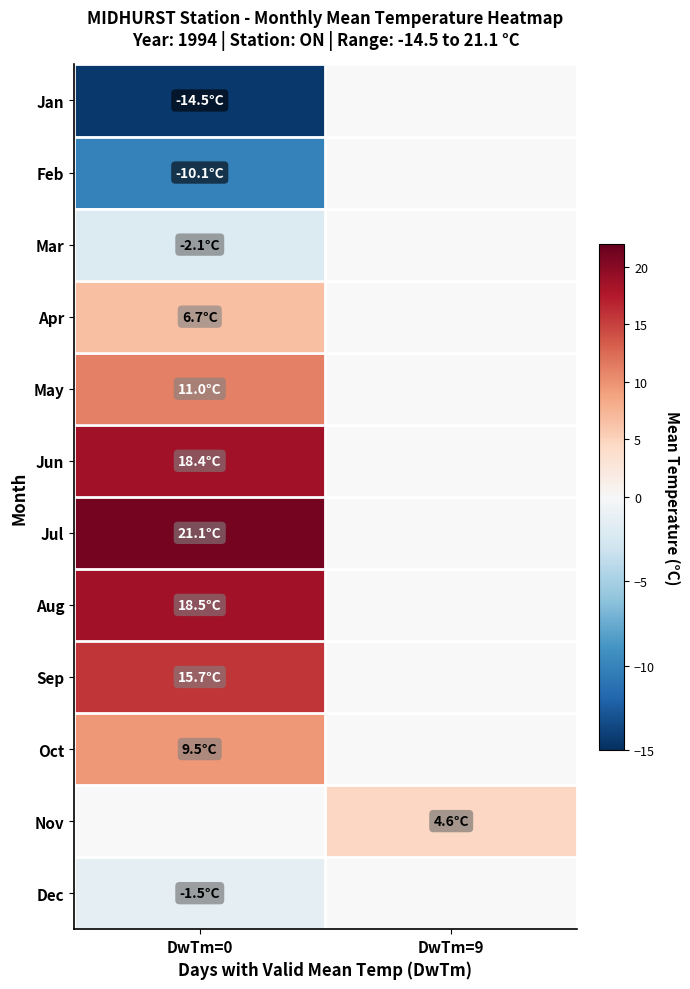

Count the number of categories in the chart.

2